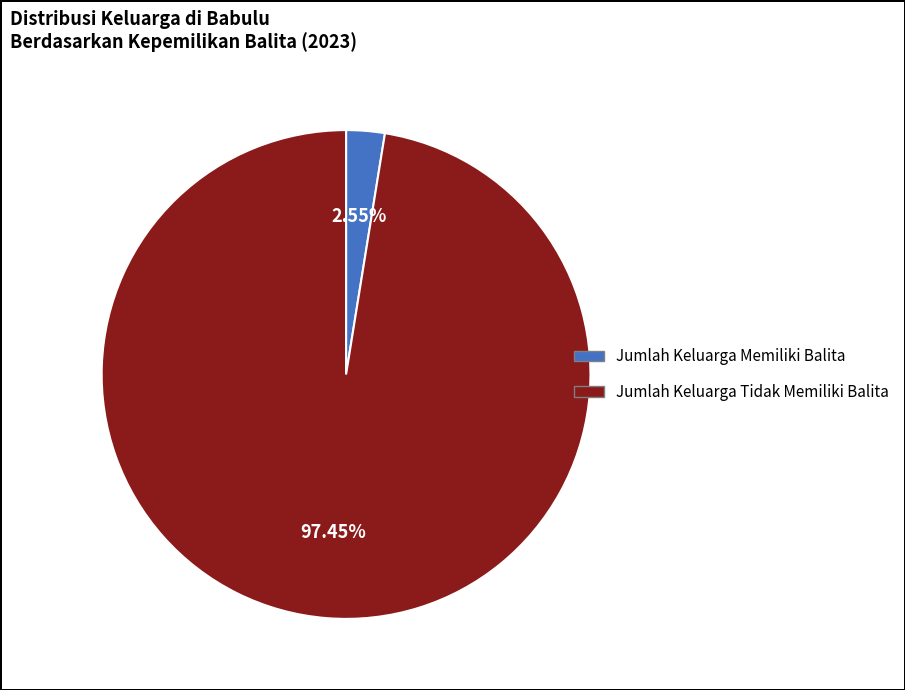

Is there any slice that represents more than half of the pie?

Yes